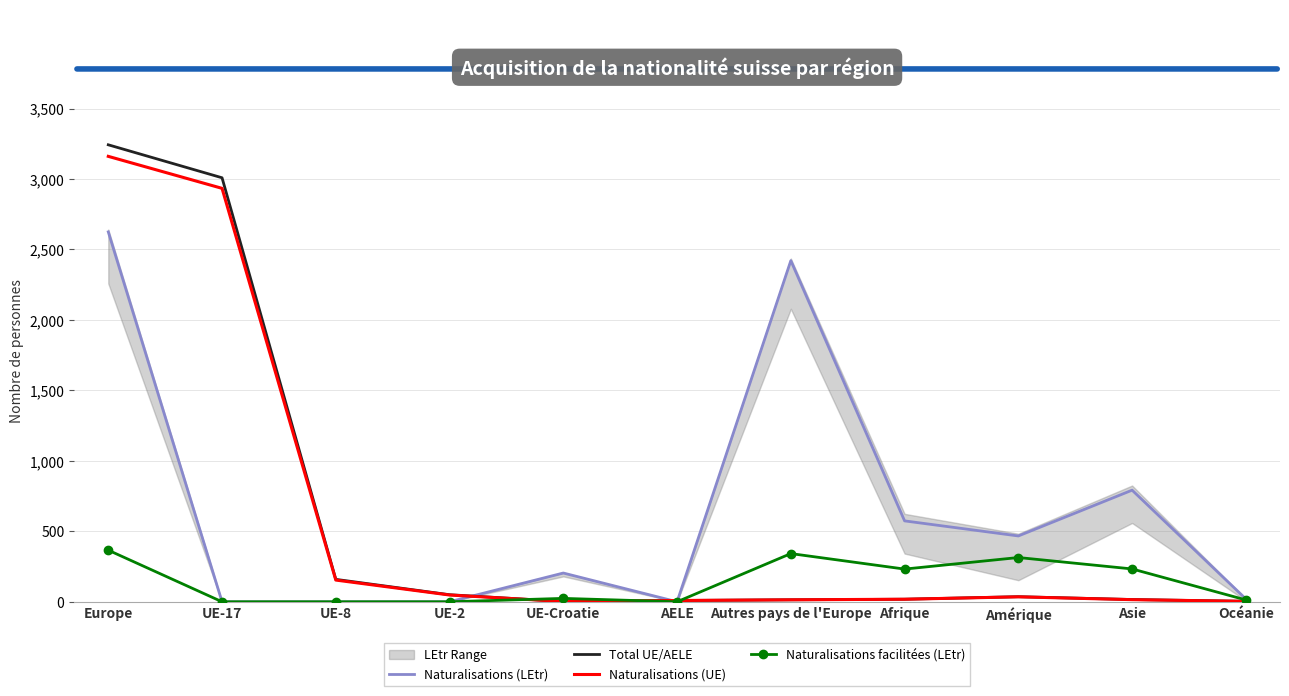

How many times do Naturalisations facilitées (LEtr) and Naturalisations (UE) cross each other?

3